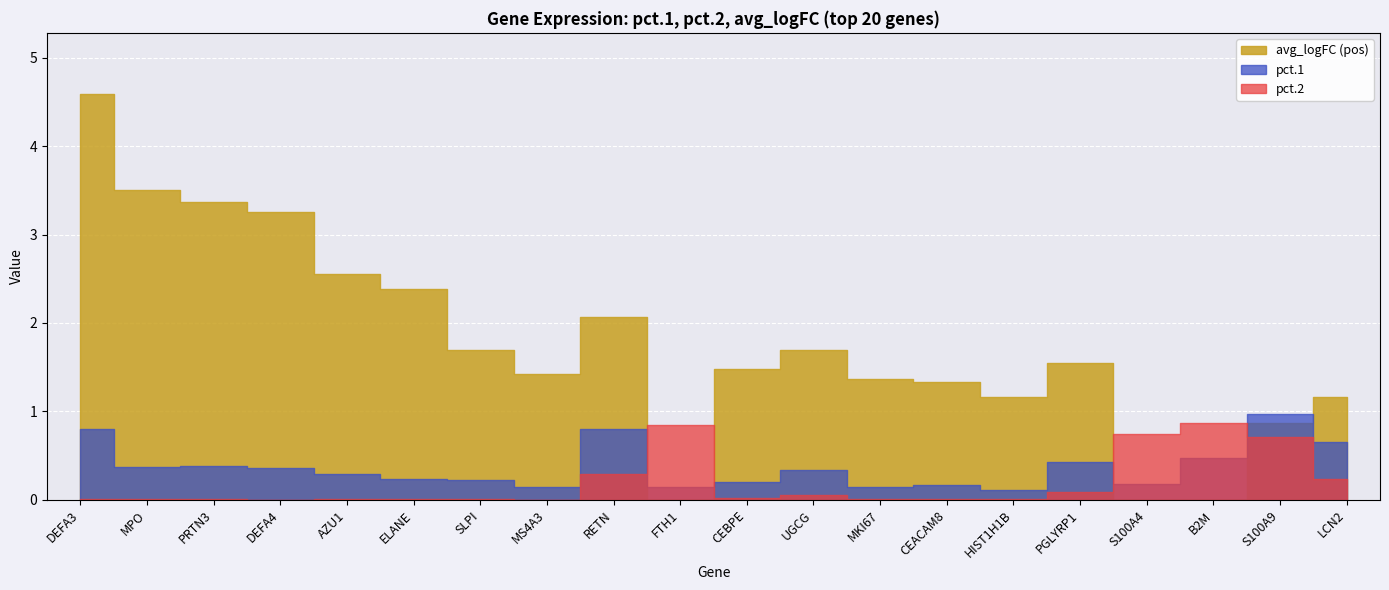

Is it true that pct.1 equals 0.4 at PRTN3?

True